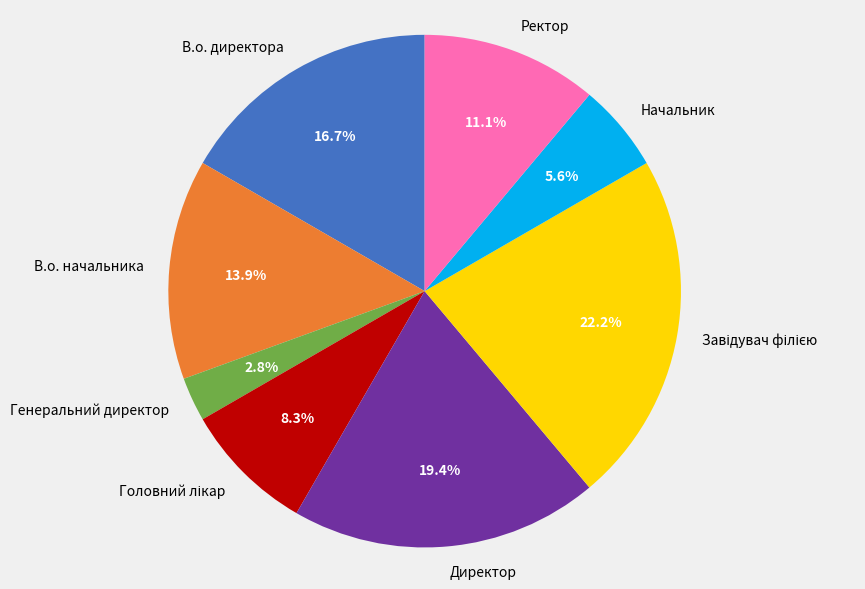

What is the smallest slice in the pie chart?

Генеральний директор